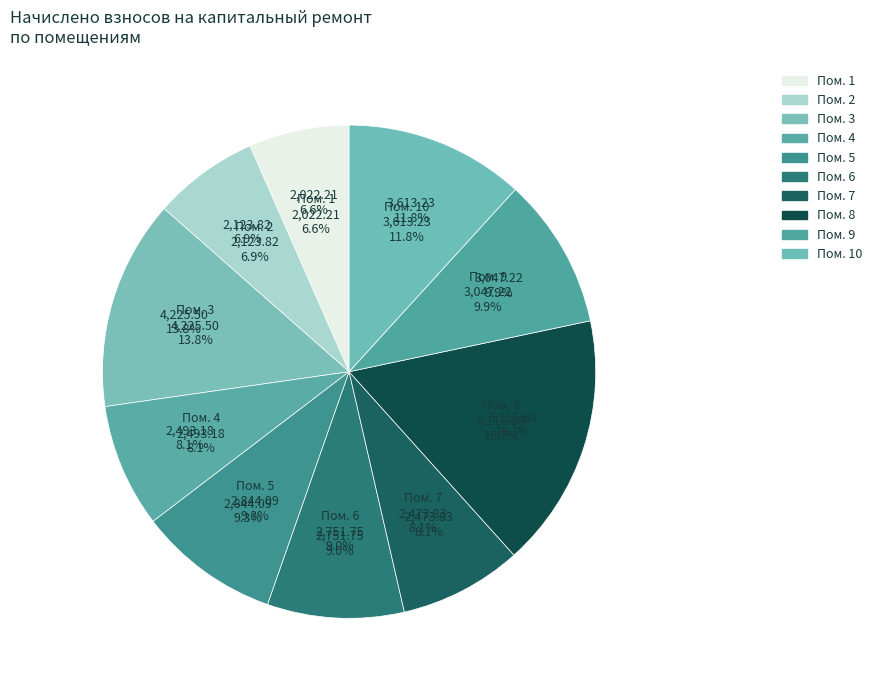

Which category has the smallest portion of the pie?

1